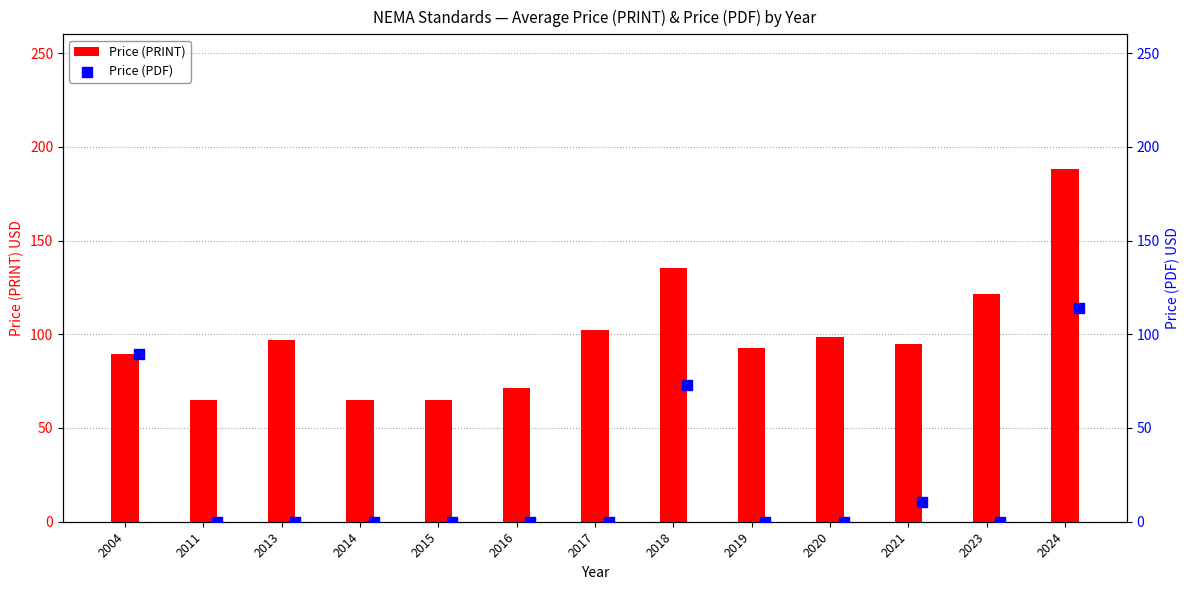

What is the sum of the Price (PRINT) values at 2023 and 2019?

214.3